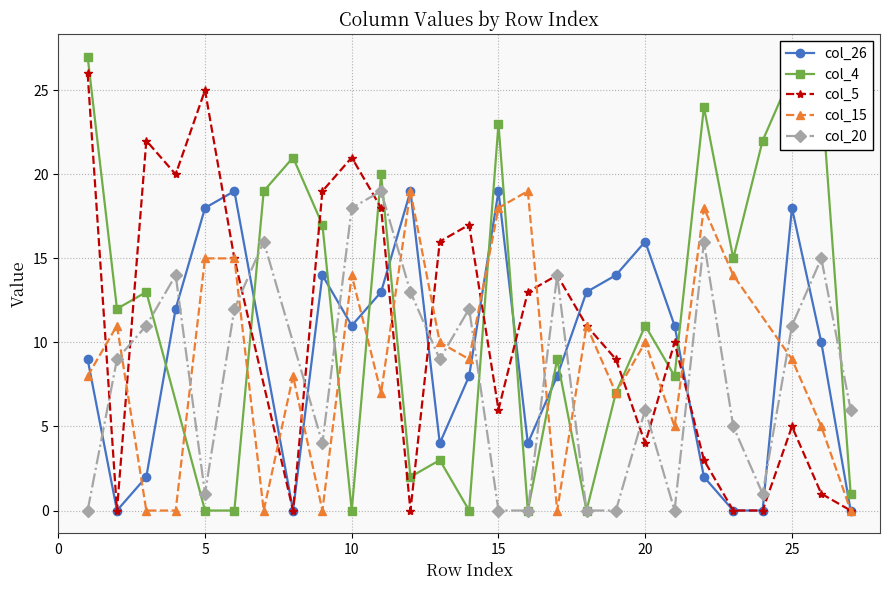

True or false: col_26 has a value of 19 at 15.

True